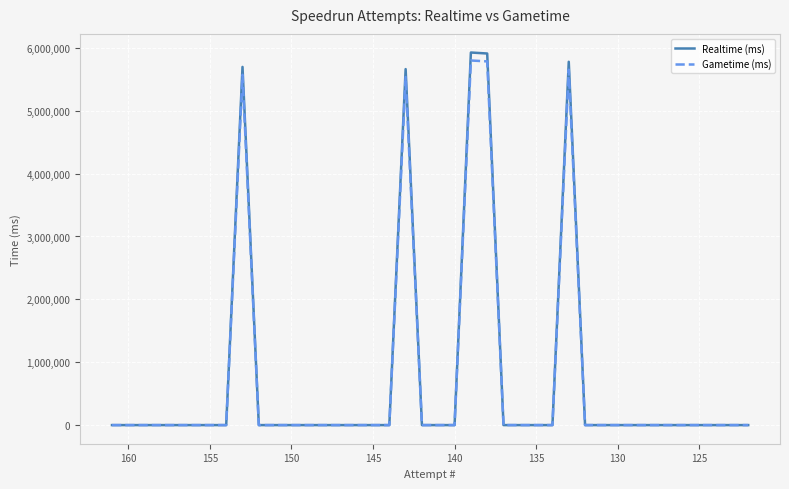

The value of Gametime (ms) at 37 is -1913990. True or false?

False